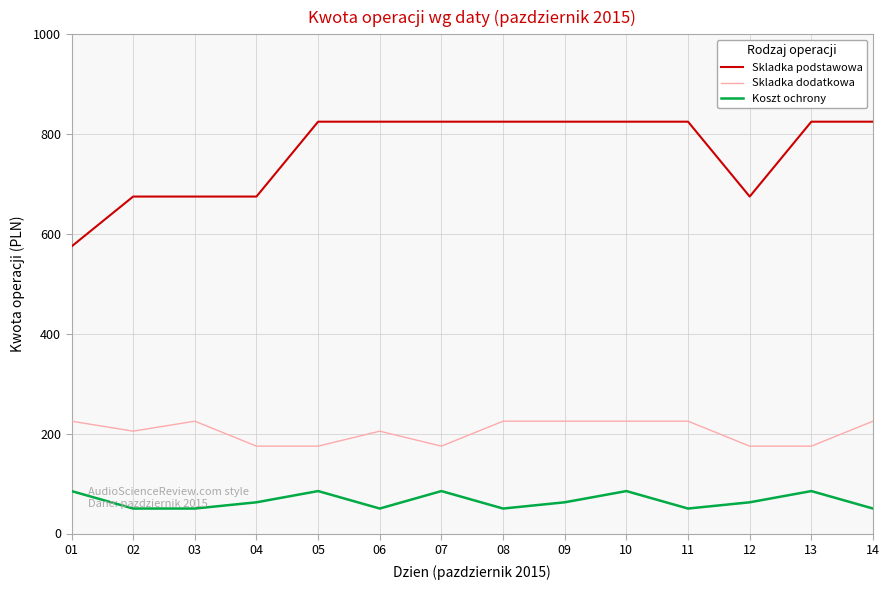

How many lines are shown in the chart?

3